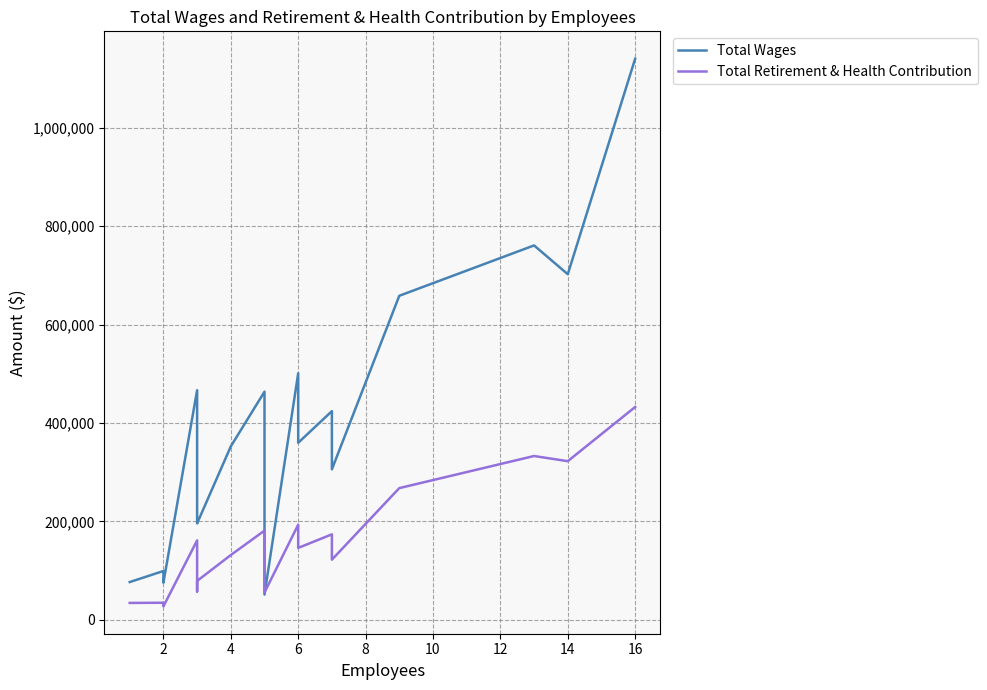

At 6, list the series in order from smallest to largest.

Total Retirement & Health Contribution, Total Wages